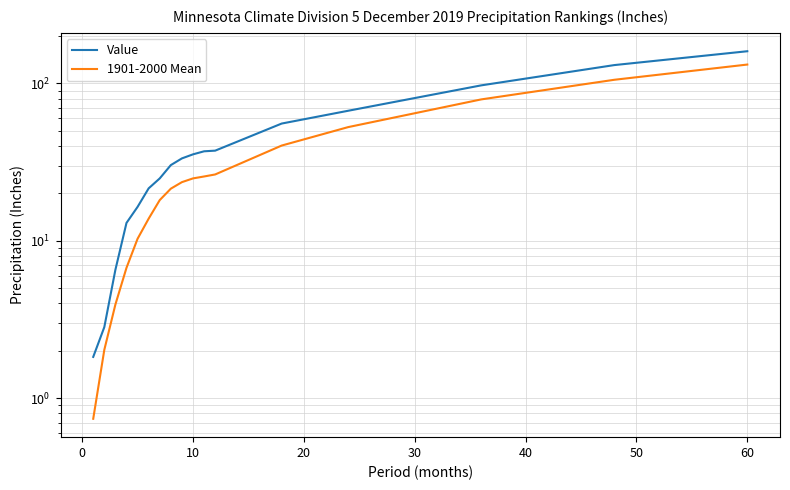

Does the chart have visible grid lines?

Yes